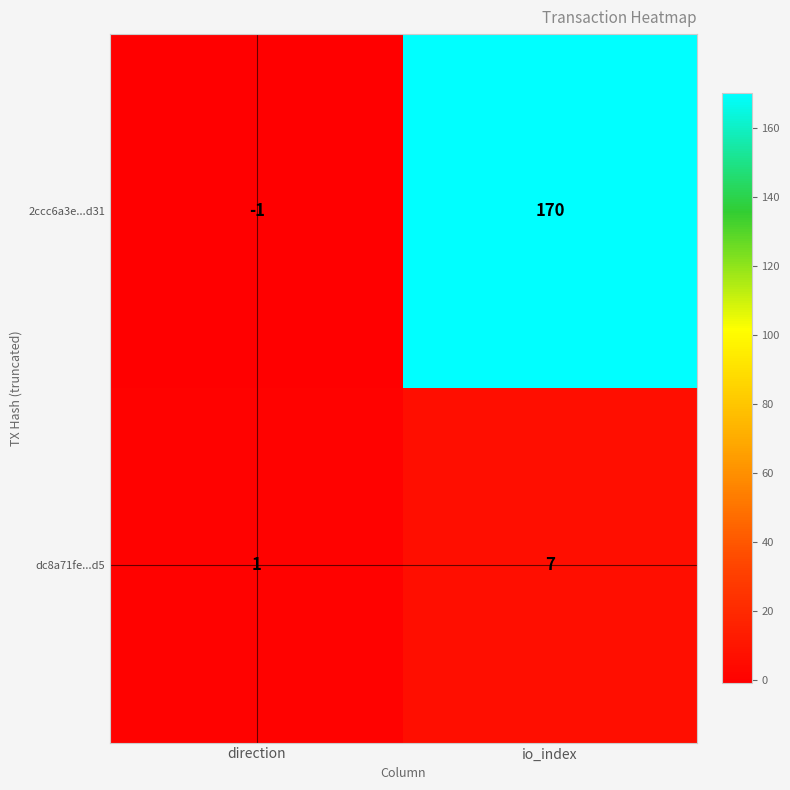

Is it true that 2ccc6a3e...d31 equals 170 at io_index?

True